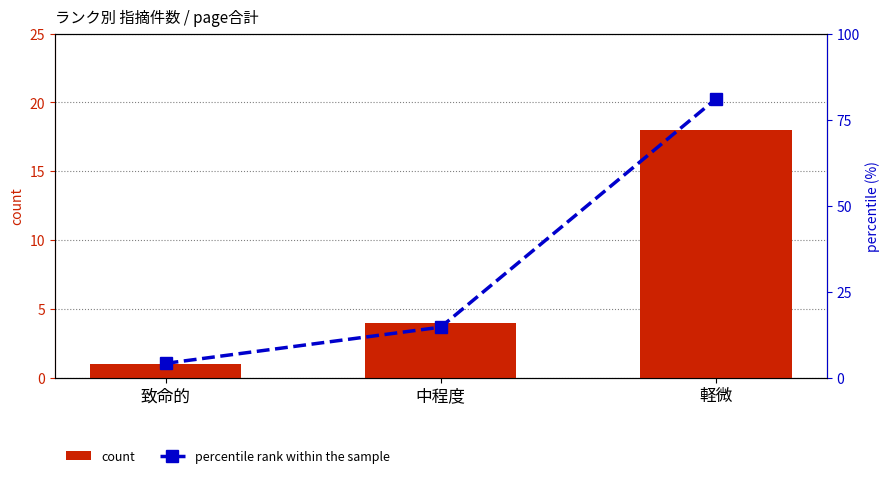

The value of count at 中程度 is 6. True or false?

False